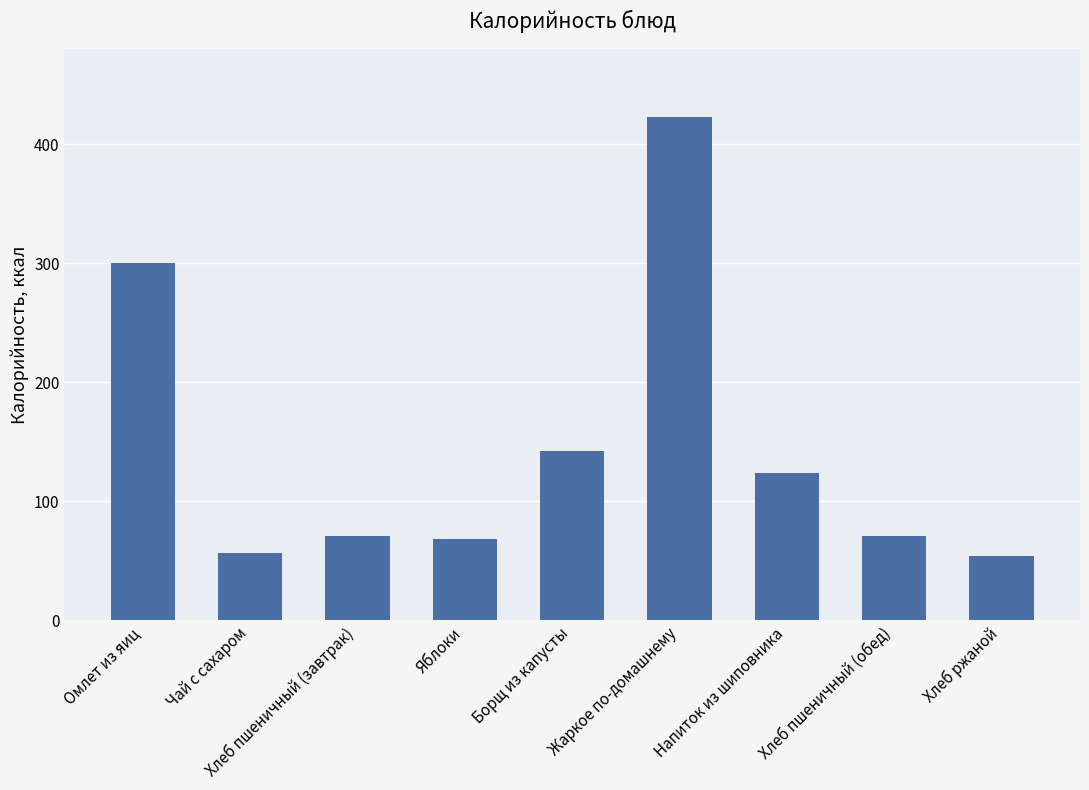

What is the label of the 4th bar from the right?

Жаркое по-домашнему